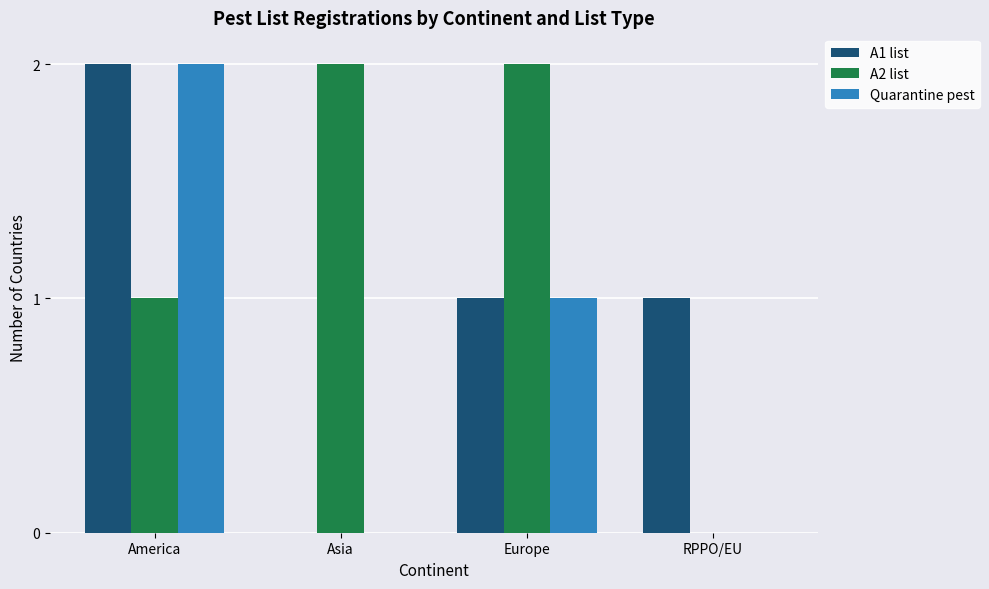

Count the A2 list values in the range 1 to 2.

3